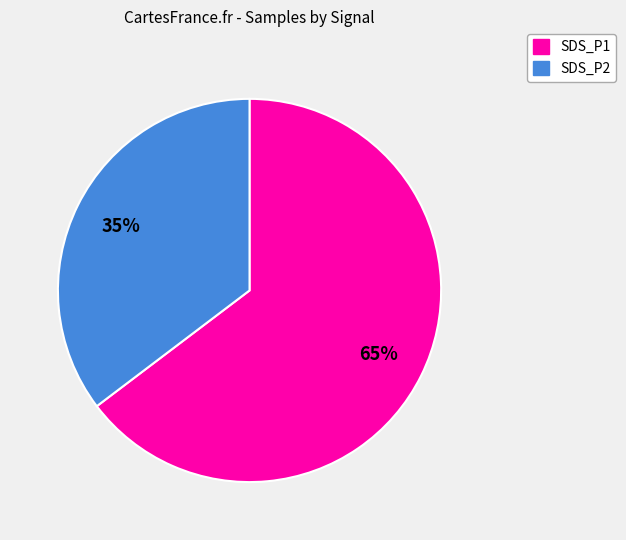

Count the number of slices in the pie.

2